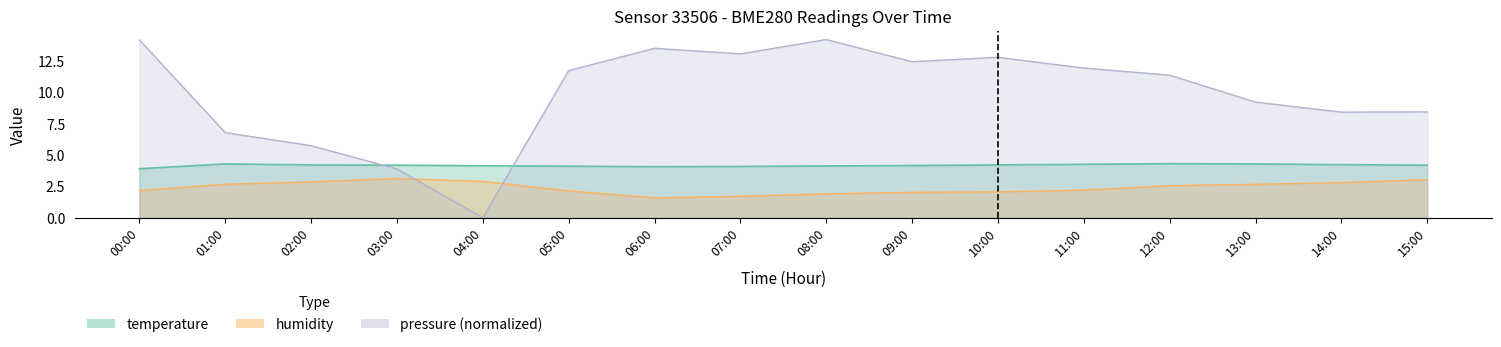

What is the greatest value displayed?

14.2